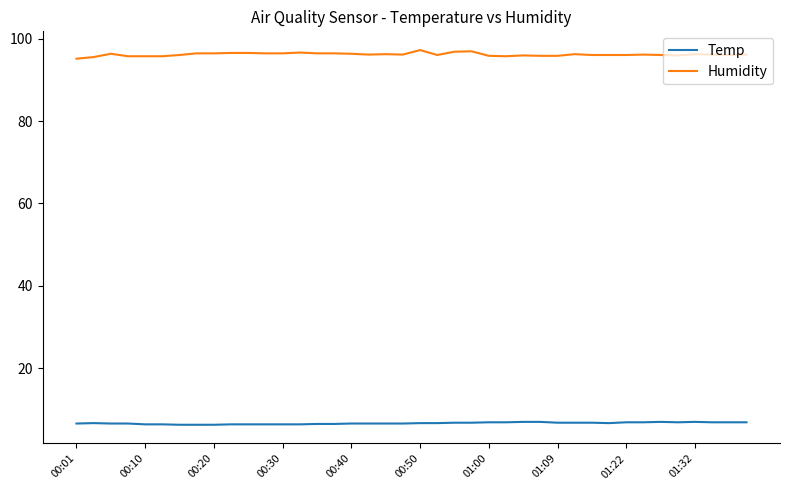

What is the highest value of the Humidity series?

97.3